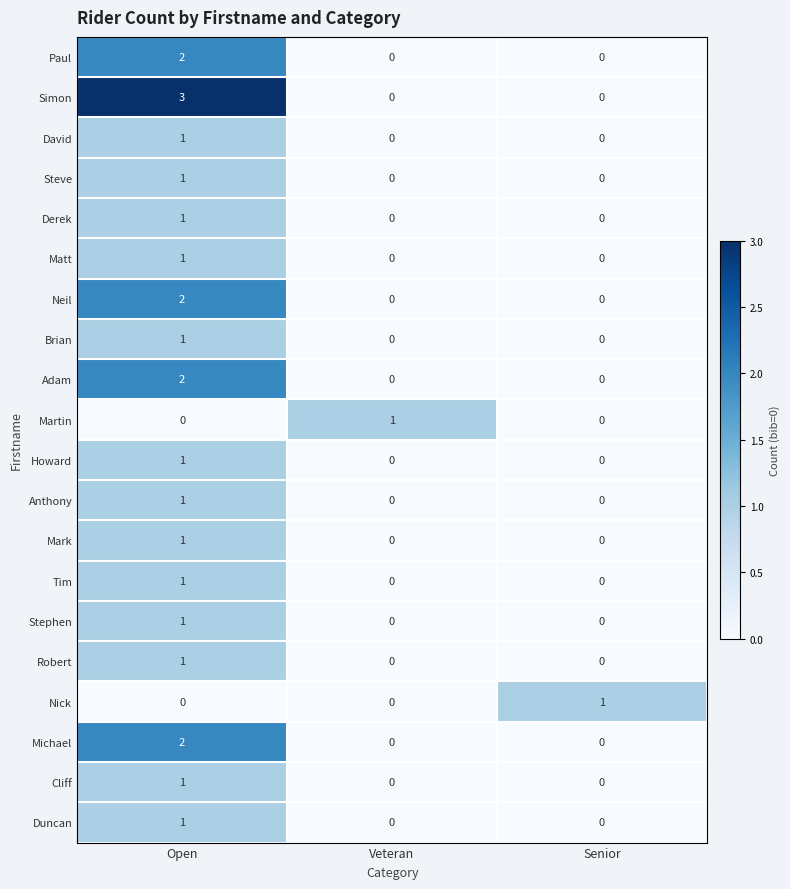

Which series has the largest total across all categories?

Simon